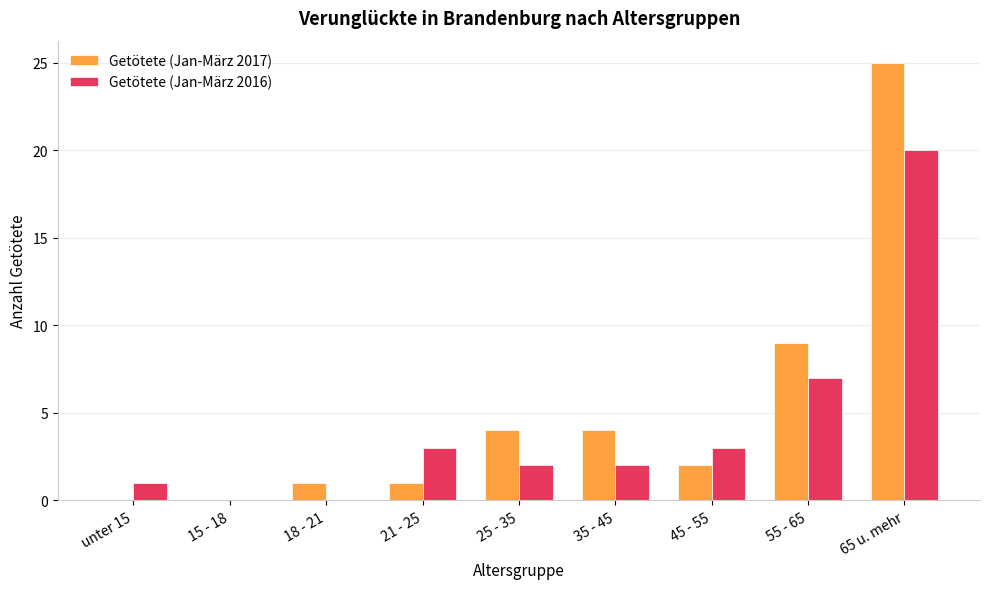

What are all the series names shown in the legend?

Getötete (Jan-März 2017), Getötete (Jan-März 2016)